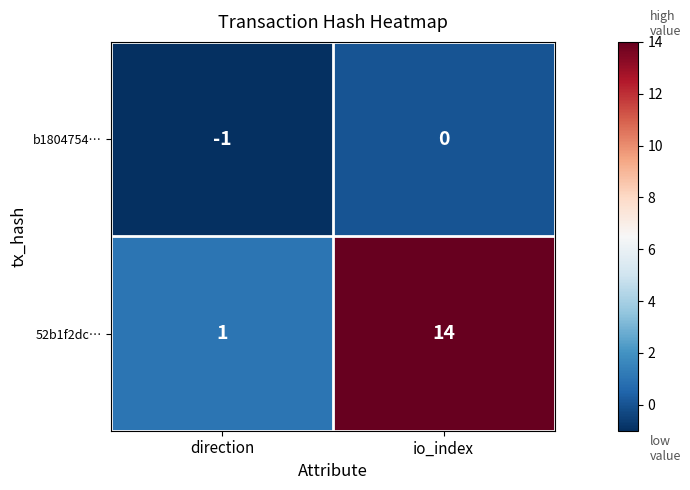

Is the value of b1804754… at io_index greater than the value of 52b1f2dc… at direction?

No